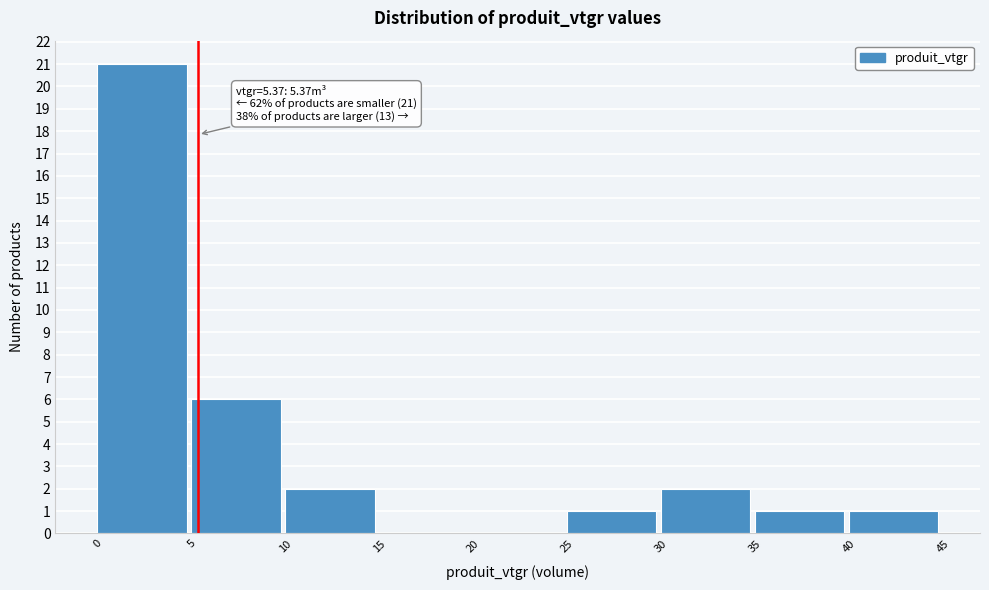

Over which range of the x-axis is the bar tallest?

0 to 5